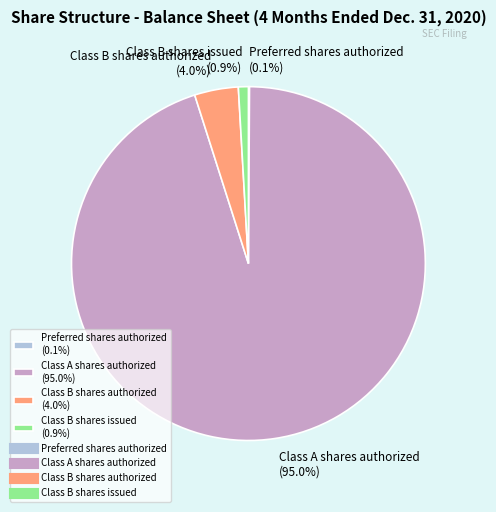

What is the largest slice in the pie chart?

Class A shares authorized (95.0%)